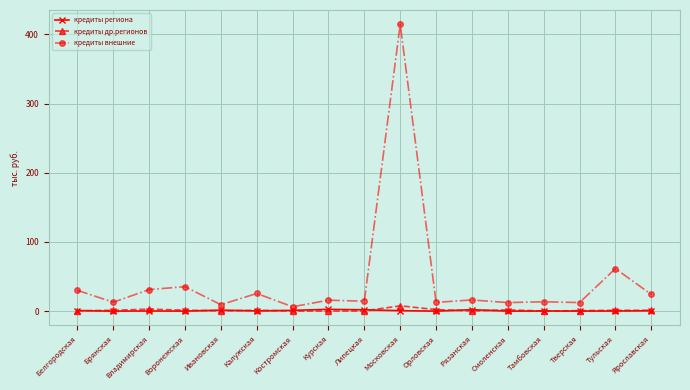

What is the sum of all кредиты др.регионов values?

23.3